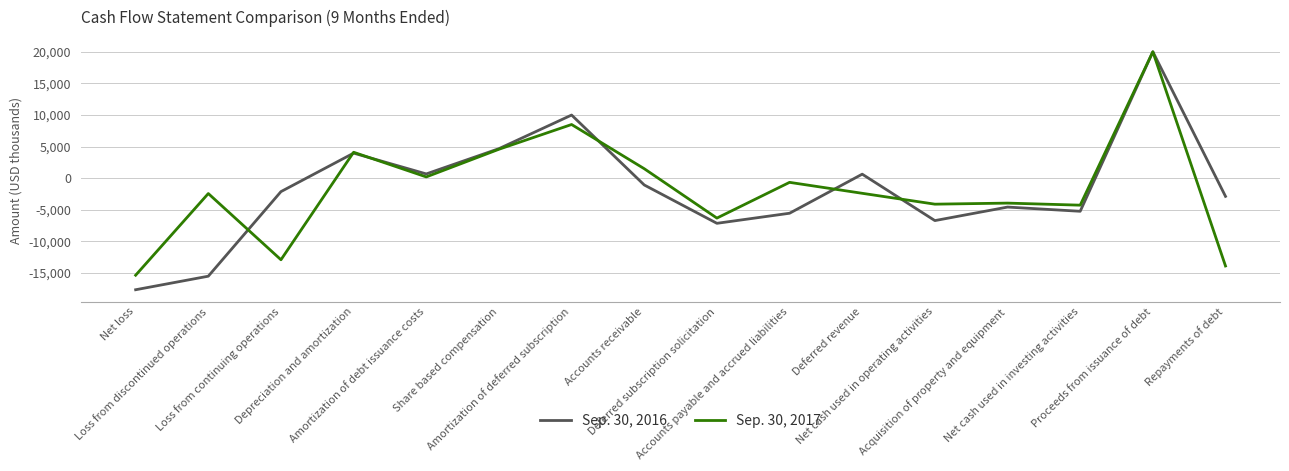

What is the lowest value of the Sep. 30, 2016 series?

-17682